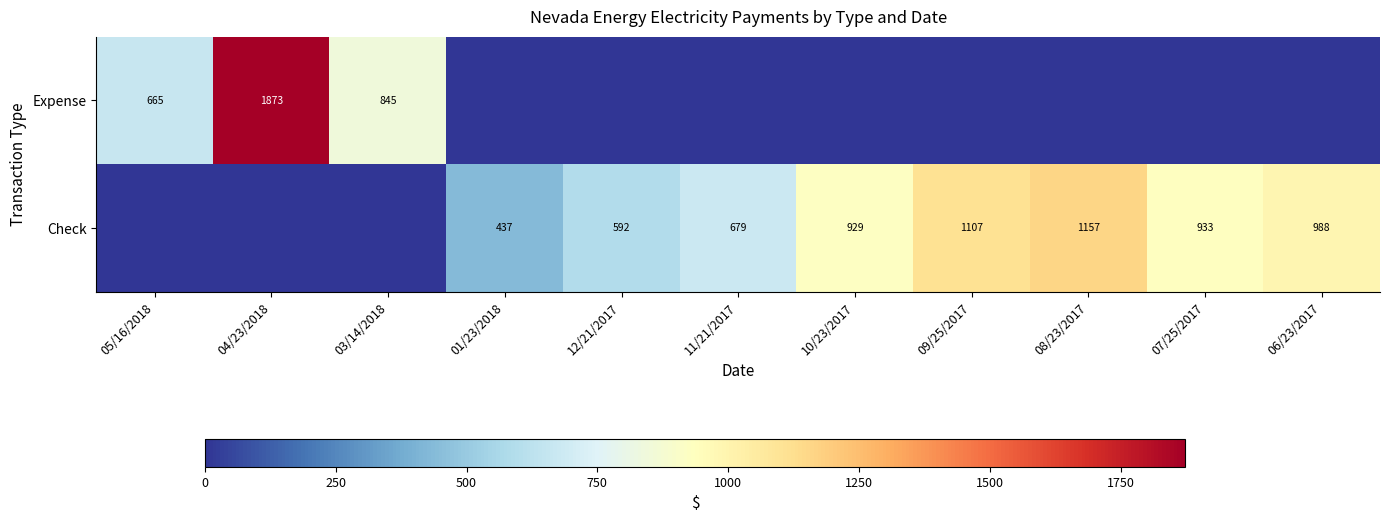

The value of Check at 07/25/2017 is 933. True or false?

True